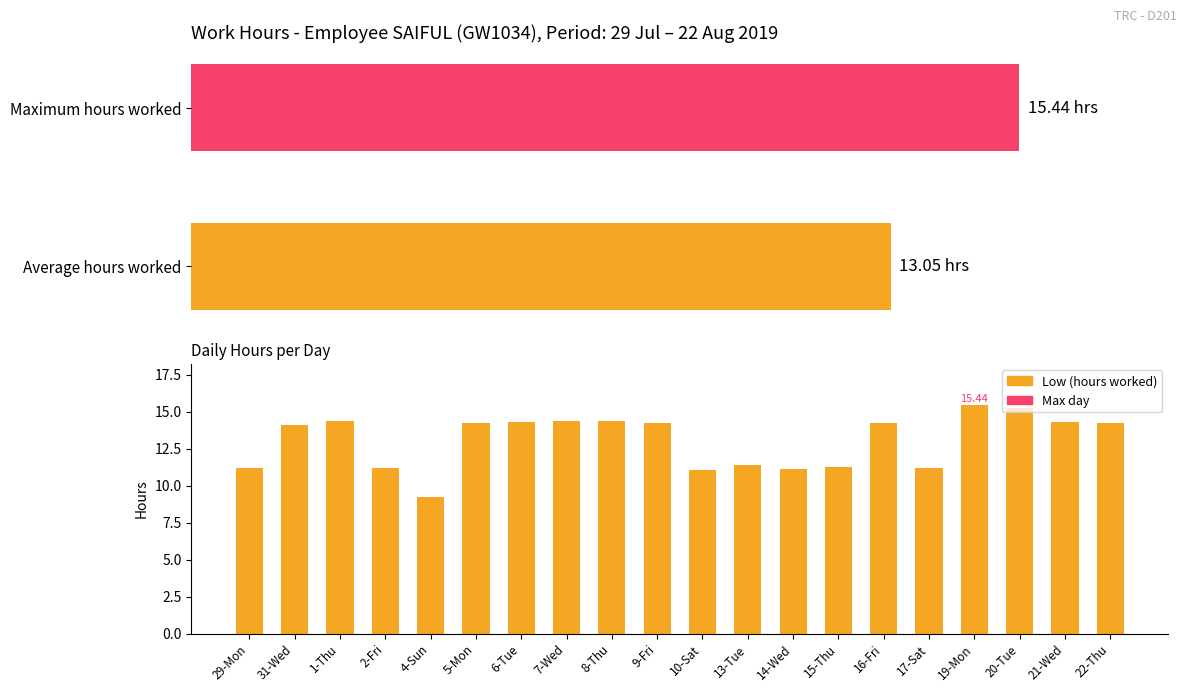

Is it true that the value at 13-Tue is 17.7?

False